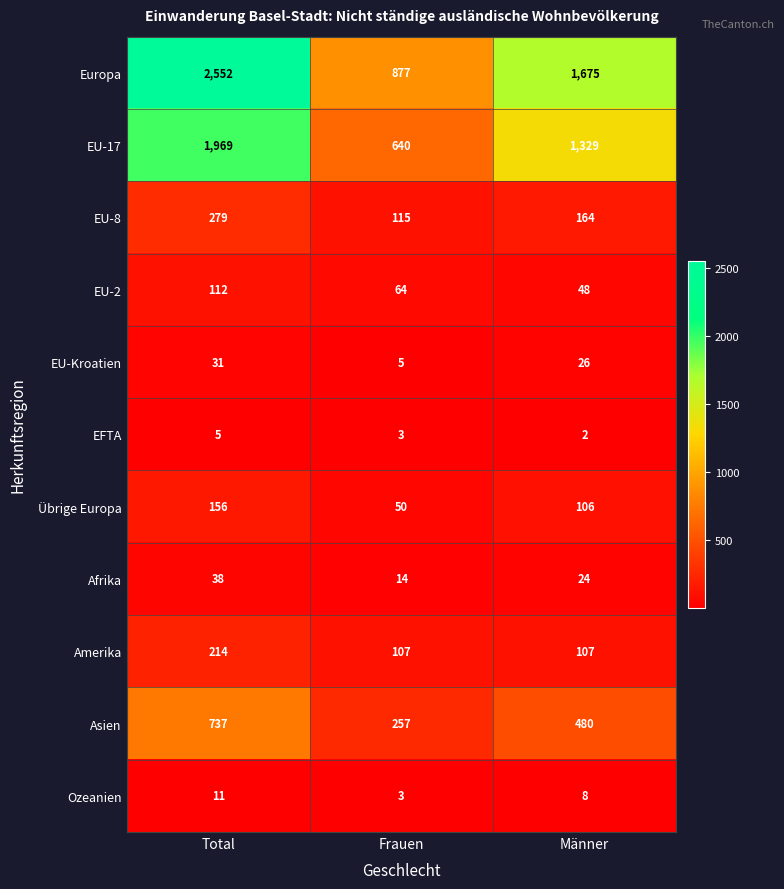

True or false: Ozeanien has a value of 3 at Total.

False